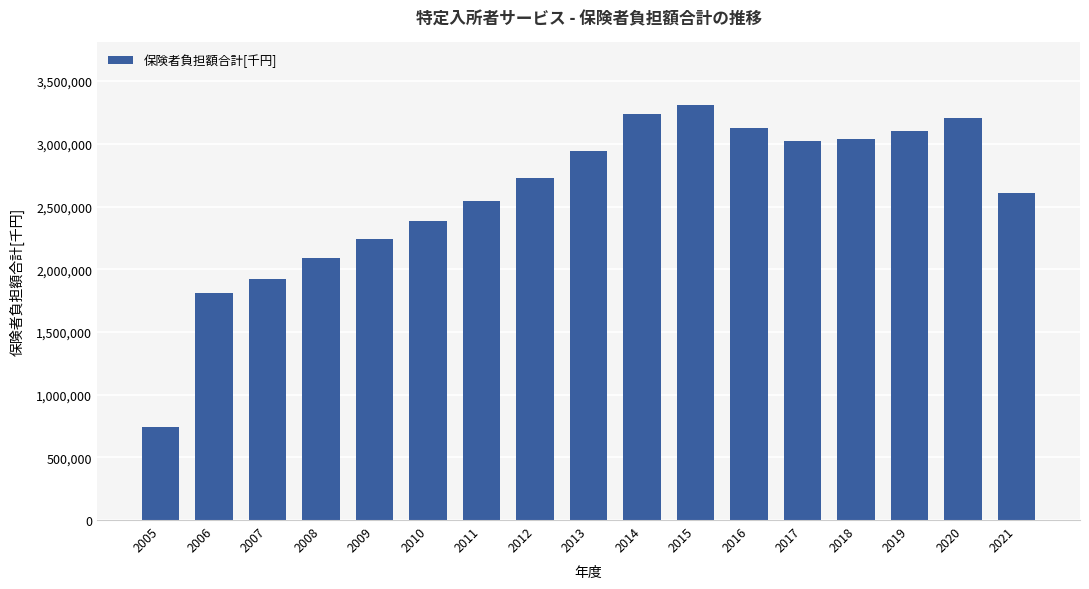

What is the ratio of the value at 2005 to the value at 2017?

0.2